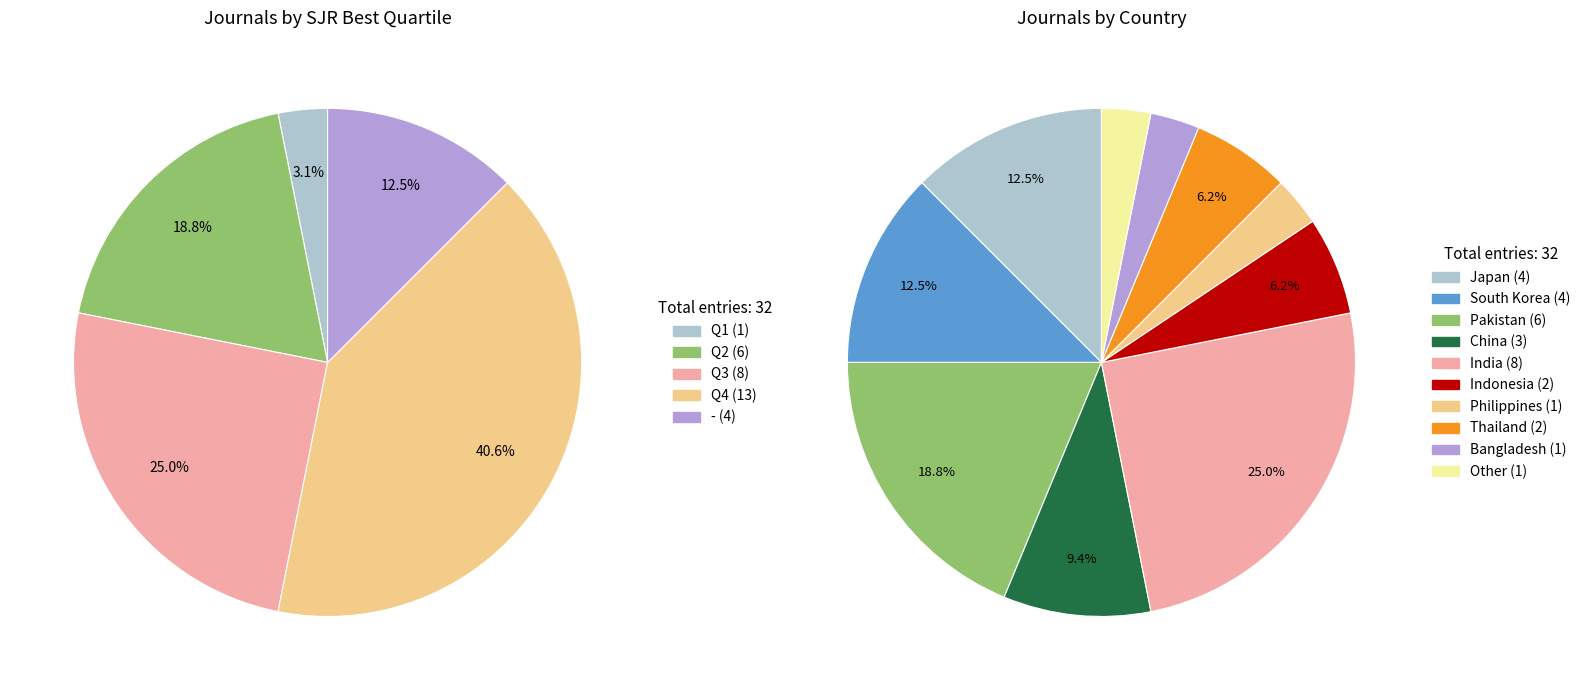

Do Q2 and Q1 together represent more than half of the pie?

No